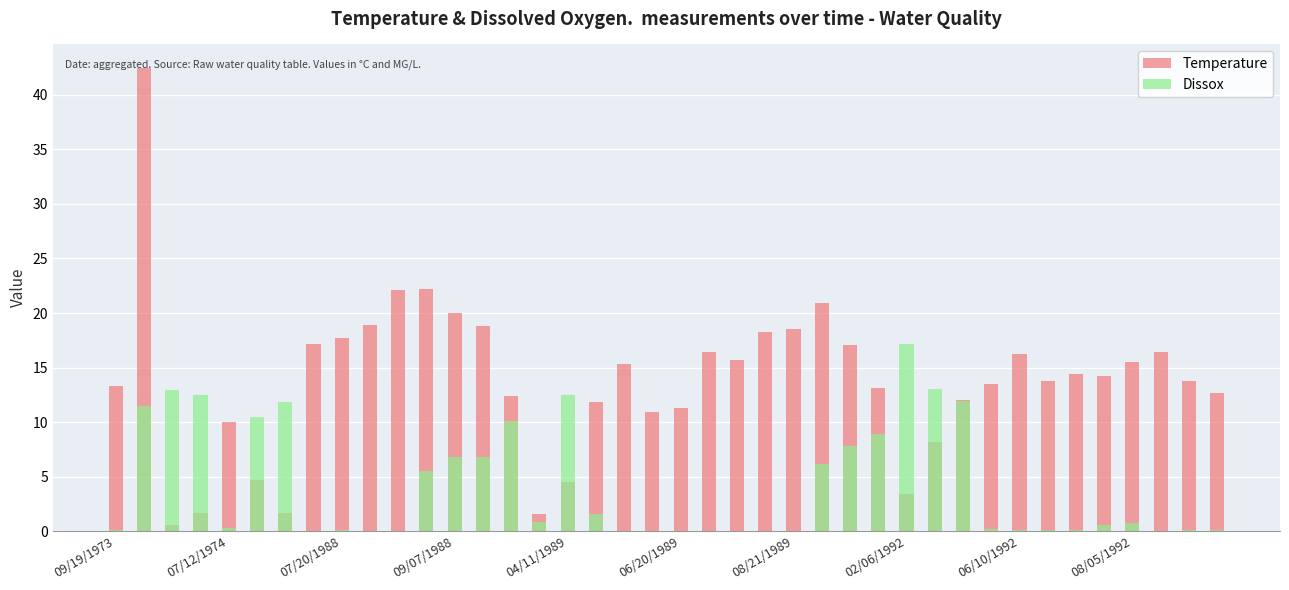

Reading left to right, what are all the values shown in this chart?

Temperature: 13.3	42.5	0.6	1.7	10.0	4.7	1.7	17.2	17.7	18.9	22.1	22.2	20.0	18.8	12.4	1.6	4.5	11.8	15.3	10.9	11.3	16.4	15.7	18.3	18.5	20.9	17.1	13.1	3.4	8.2	12.0	13.5	16.2	13.8	14.4	14.2	15.5	16.4	13.8	12.7
Dissox: 0.1	11.5	12.9	12.5	0.3	10.5	11.8	0.0	0.1	0.0	0.0	5.5	6.8	6.8	10.1	0.8	12.5	1.6	0.0	0.0	0.0	0.0	0.0	0.0	0.0	6.2	7.8	8.9	17.2	13.0	11.9	0.2	0.1	0.1	0.1	0.6	0.7	0.0	0.1	0.1